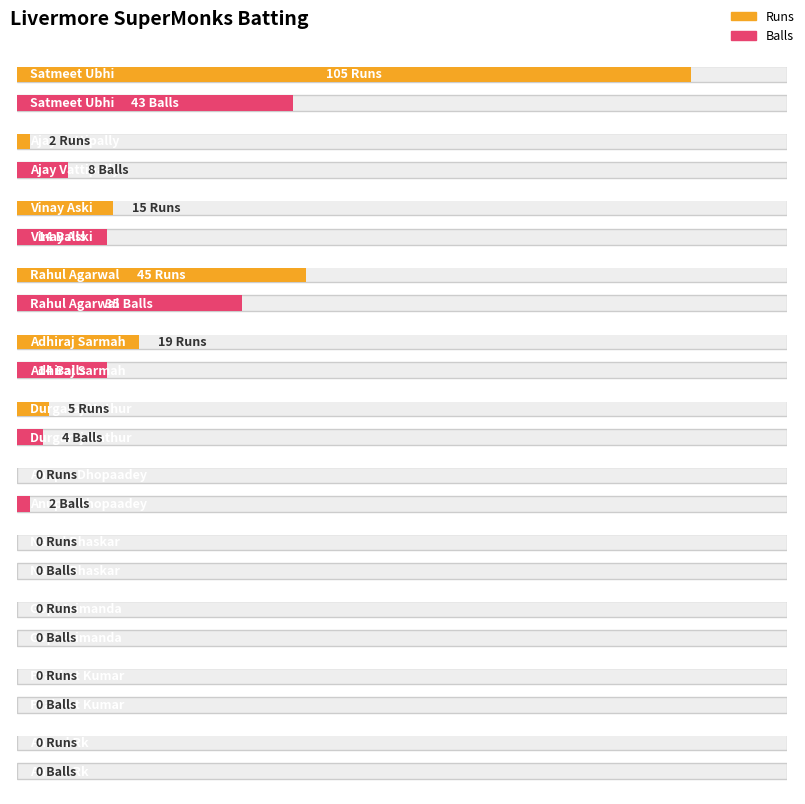

Is the value of Balls at Adhiraj Sarmah greater than the value of Runs at Vinay Aski?

No